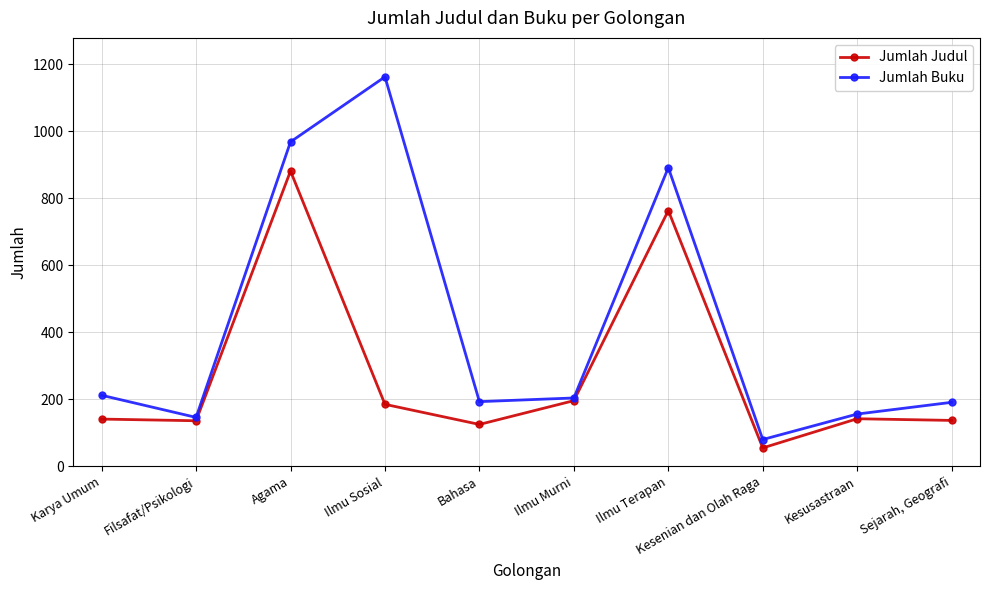

What is the maximum value for Jumlah Judul?

881